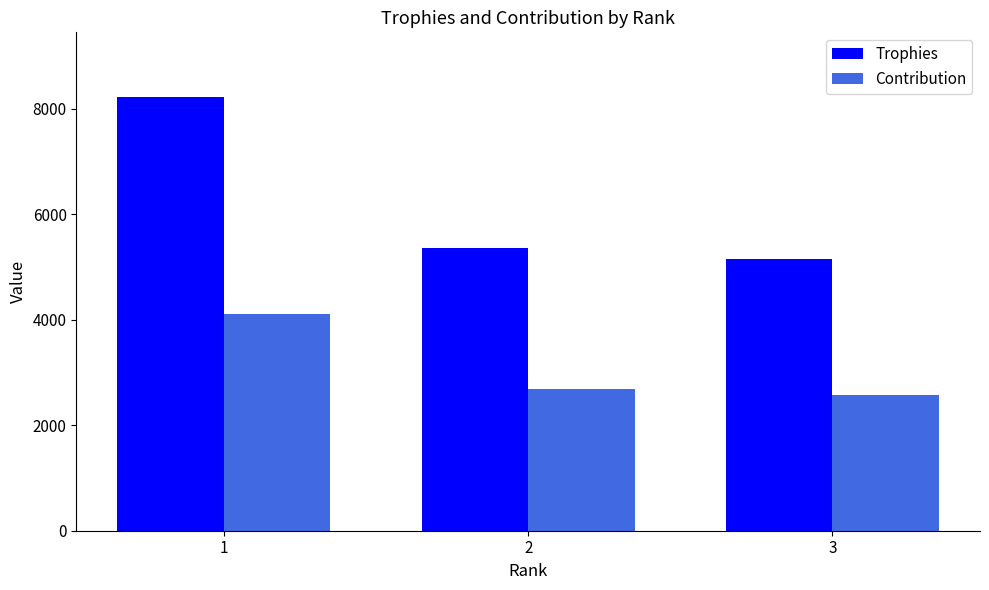

How many groups of bars are there?

3